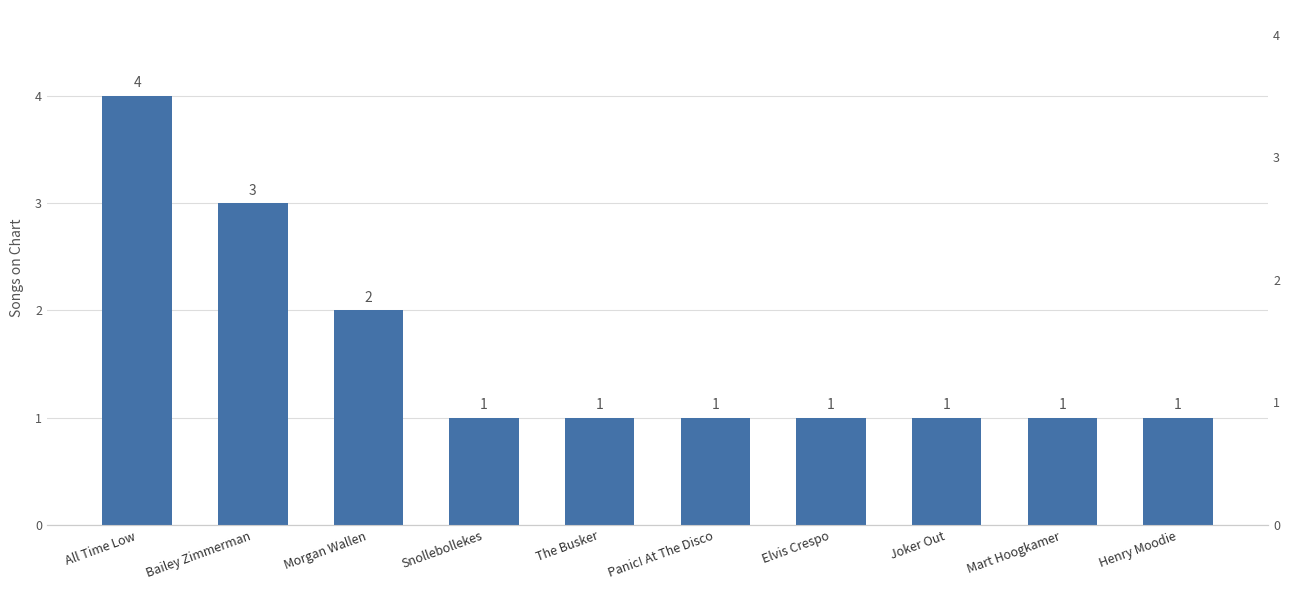

At which label is the value closest to 2?

Morgan Wallen